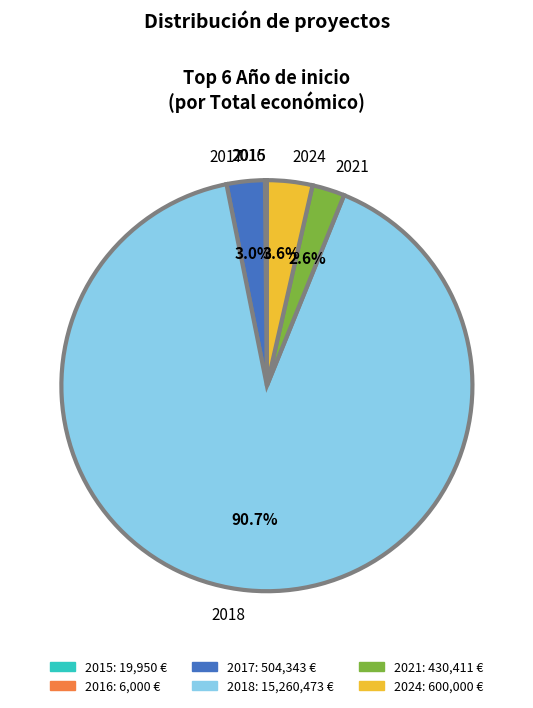

Does any single category account for the majority?

Yes